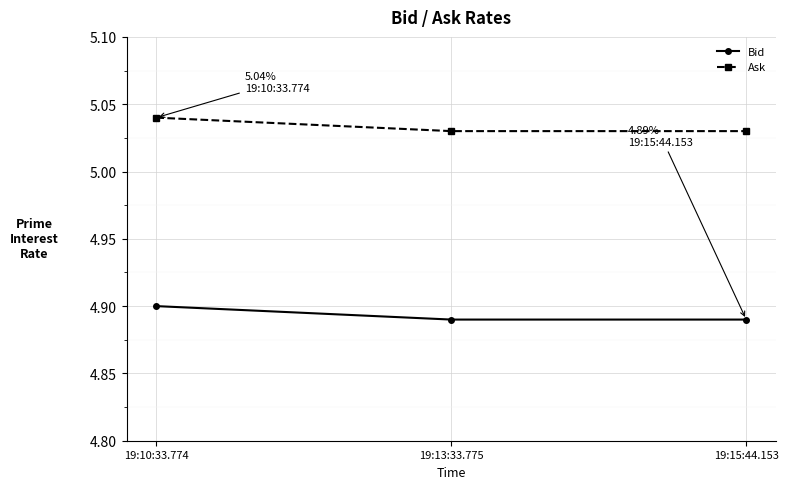

Is the value of Ask at 19:13:33.775 greater than the value of Bid at 19:13:33.775?

Yes